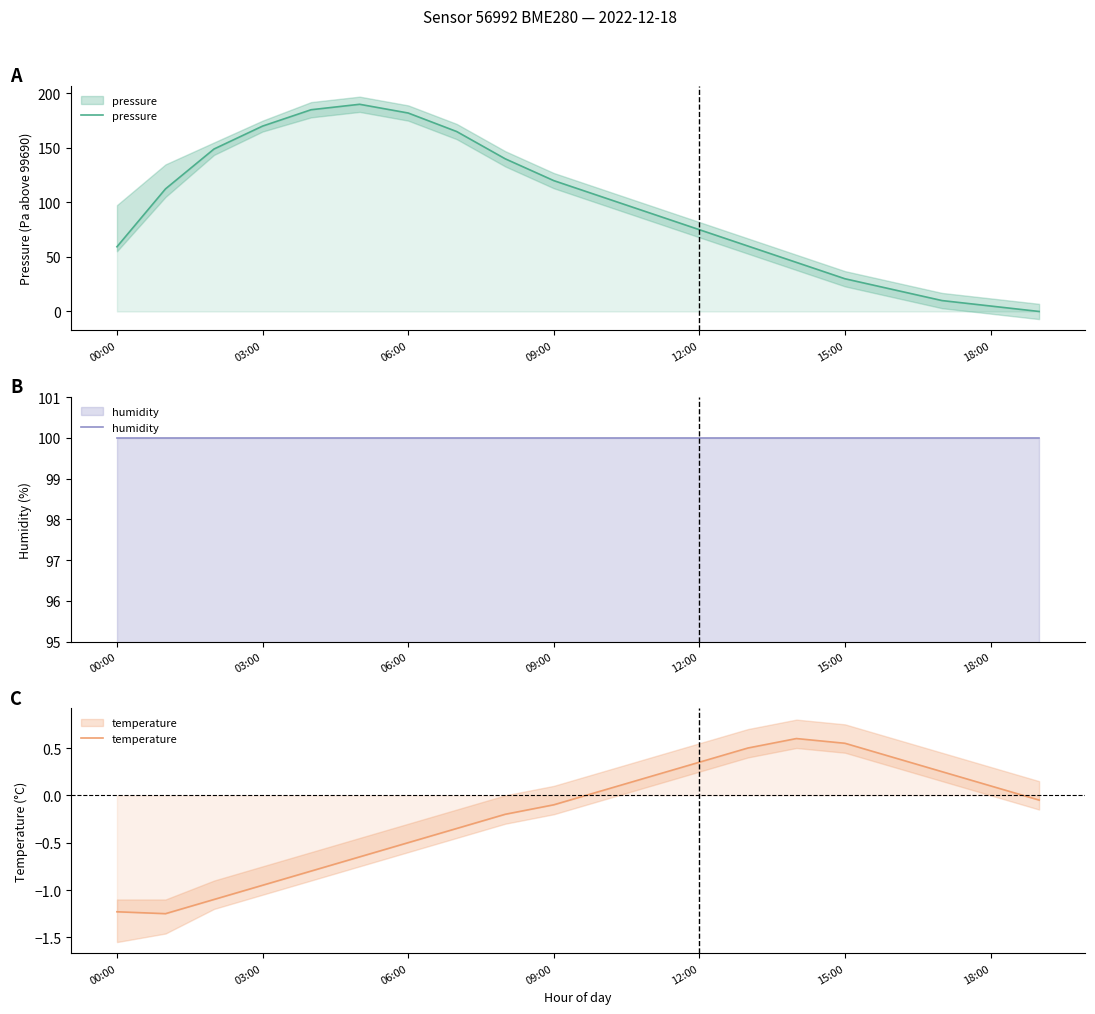

At which label is temperature closest to 0?

10